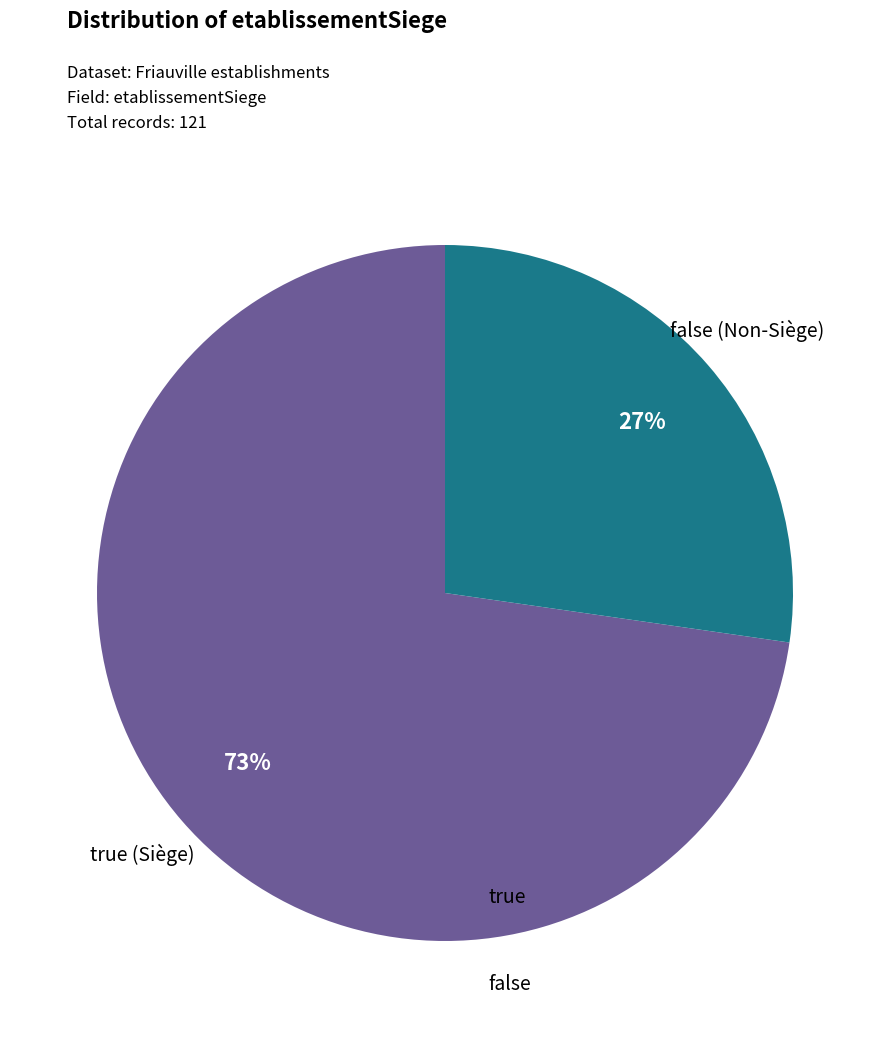

Combined, do false and true account for over 50%?

Yes